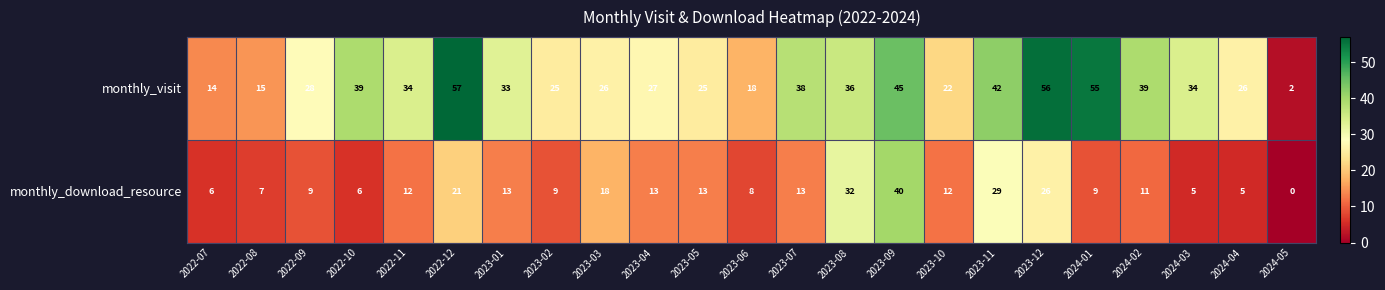

What is the spread (max minus min) of values at 2024-04?

21